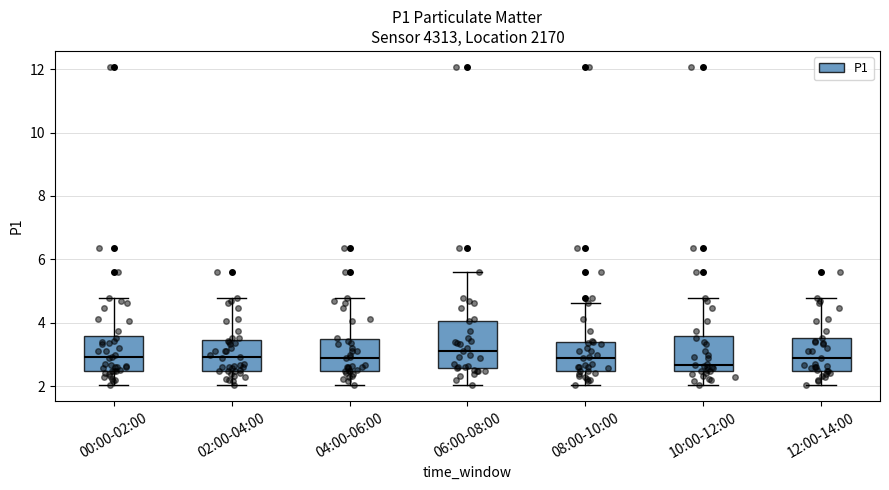

Reading left to right, read every box against the y-axis: the position of its median line, the range the box covers, and the ends of its whiskers. The values are not printed on the chart, so give them approximately, as read against the axis.

00:00-02:00: median 3.0, box 2.6 to 3.6, whiskers 2.0 to 4.8
02:00-04:00: median 3.0, box 2.6 to 3.4, whiskers 2.0 to 4.8
04:00-06:00: median 3.0, box 2.6 to 3.4, whiskers 2.0 to 4.8
06:00-08:00: median 3.2, box 2.6 to 4.0, whiskers 2.0 to 5.6
08:00-10:00: median 3.0, box 2.6 to 3.4, whiskers 2.0 to 4.6
10:00-12:00: median 2.6, box 2.4 to 3.6, whiskers 2.0 to 4.8
12:00-14:00: median 3.0, box 2.6 to 3.6, whiskers 2.0 to 4.8